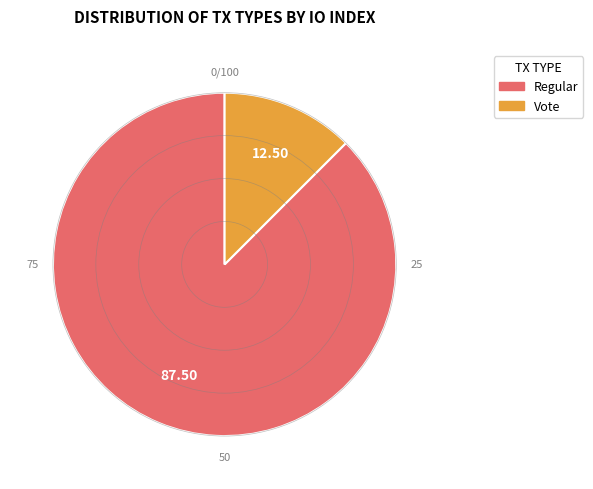

Count the number of slices in the pie.

2